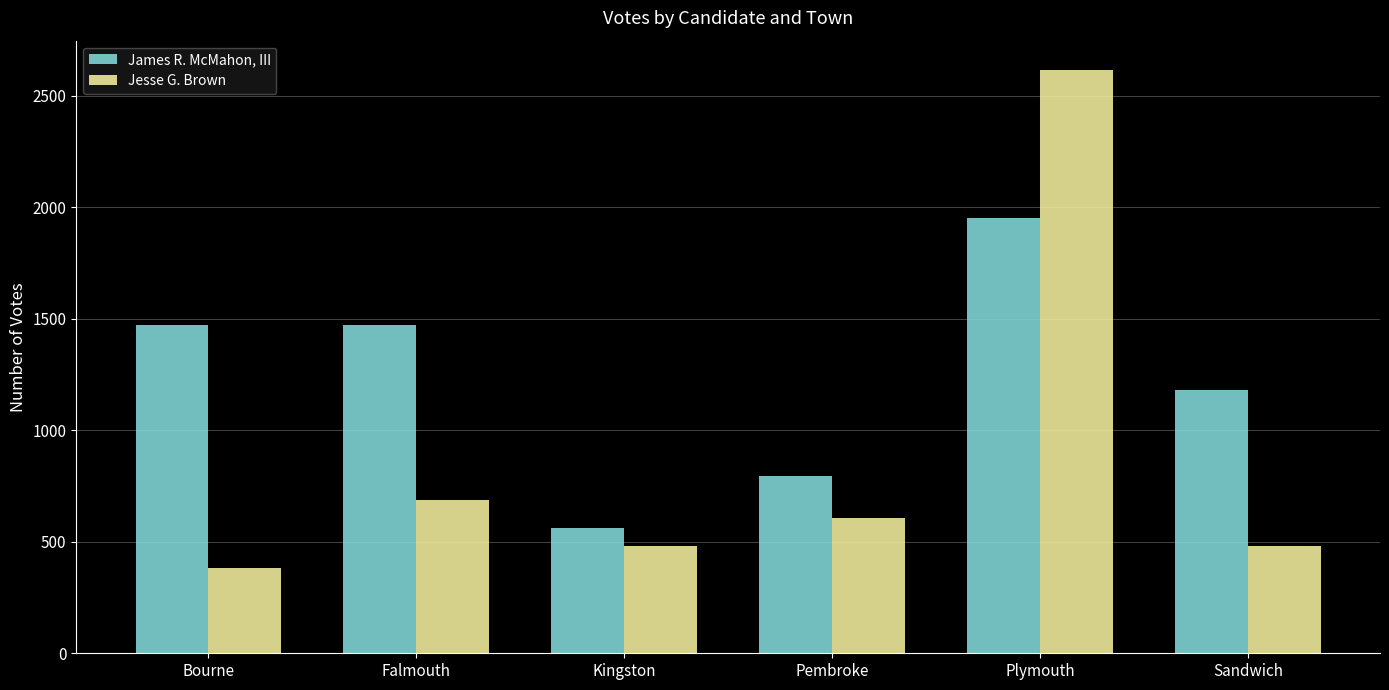

The James R. McMahon, III series shows 2599 at Bourne. True or false?

False